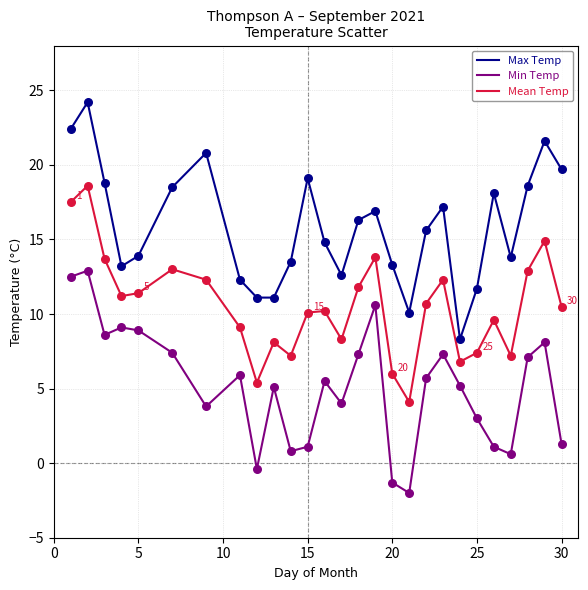

True or false: Max Temp and Min Temp intersect in this chart.

False